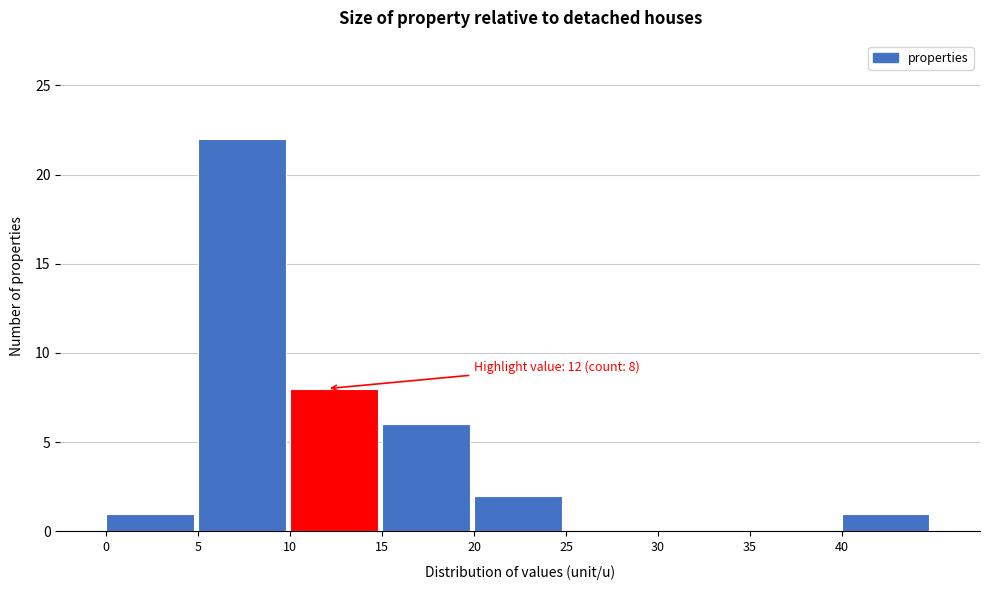

Which range on the x-axis has the tallest bar?

5 to 10